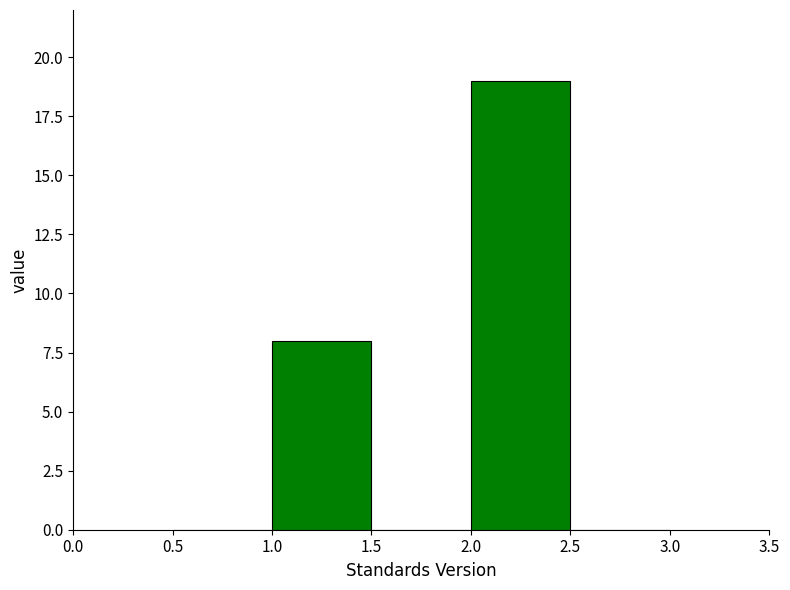

How tall is the bar that spans 2.0 to 2.5 on the x-axis? The values are not printed on the chart, so give them approximately, as read against the axis.

19